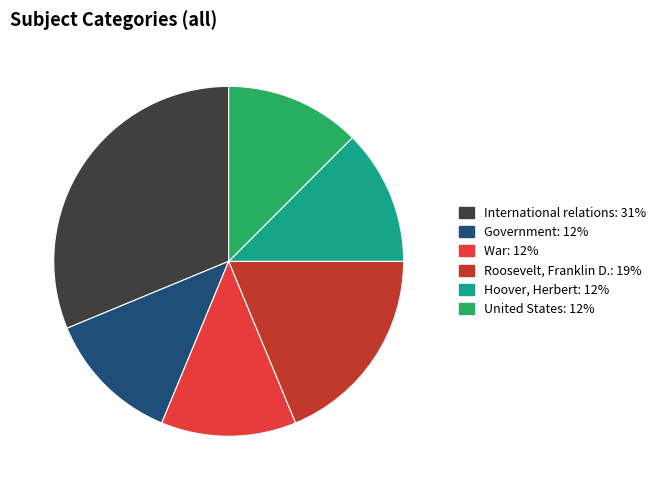

Does any single category account for the majority?

No